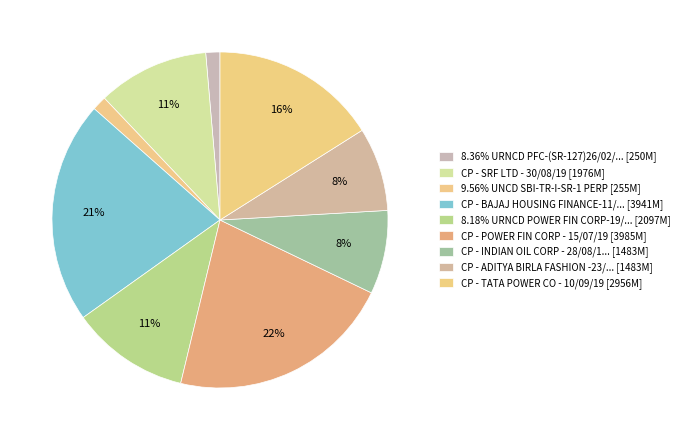

How many segments does this pie chart have?

9